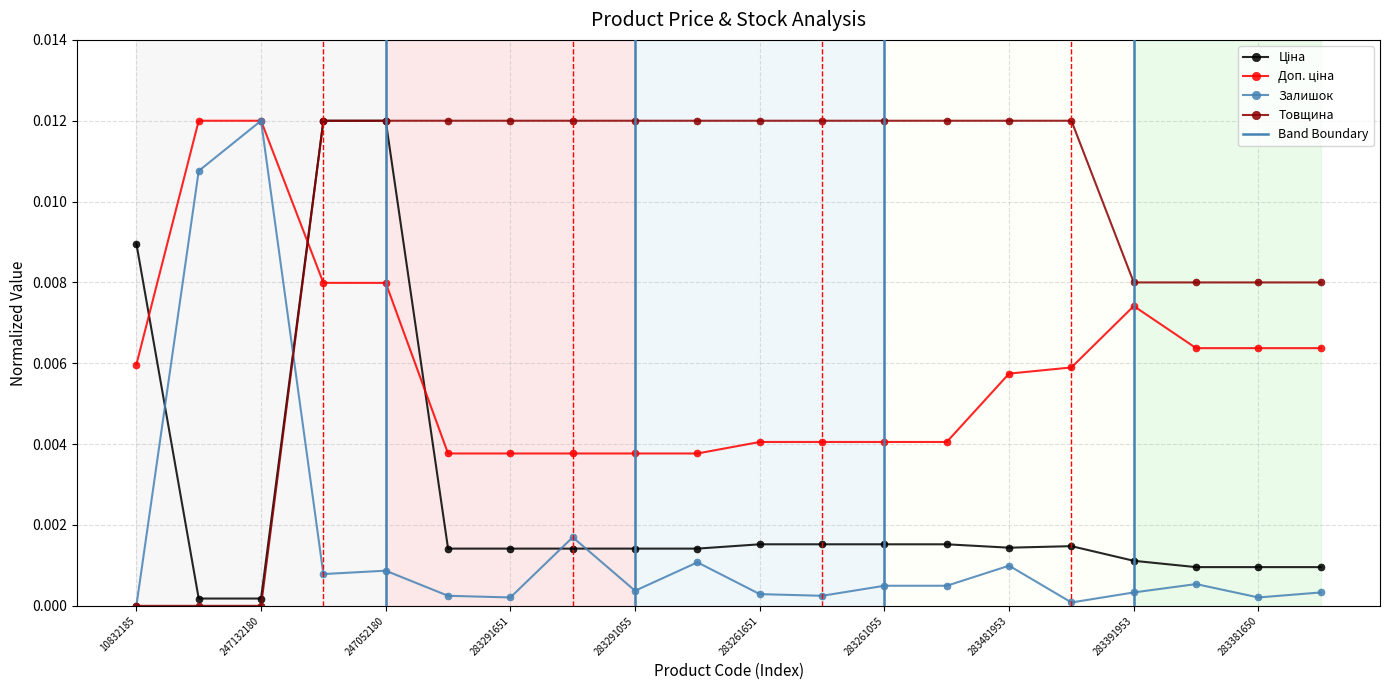

True or false: Доп. ціна and Залишок cross at least once.

False